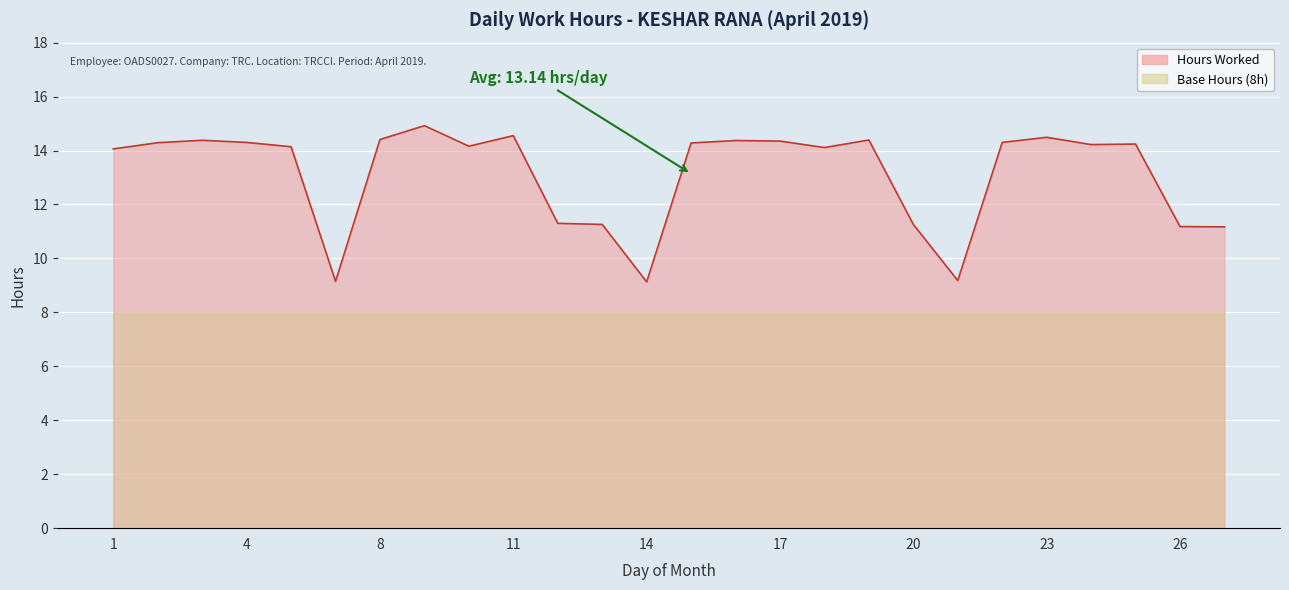

List the labels in order of value, largest first.

9, 11, 23, 8, 19, 3, 16, 17, 4, 22, 2, 15, 25, 24, 10, 5, 18, 1, 12, 13, 20, 26, 27, 21, 7, 14